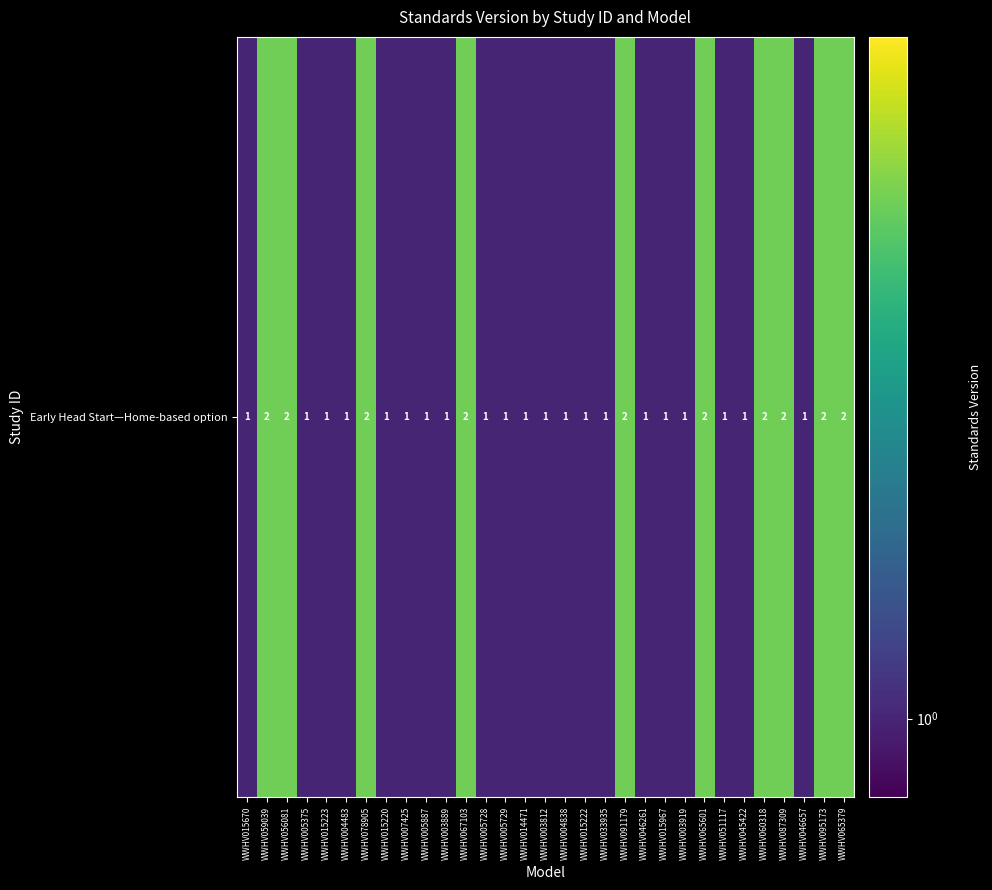

What is the smallest value displayed?

1